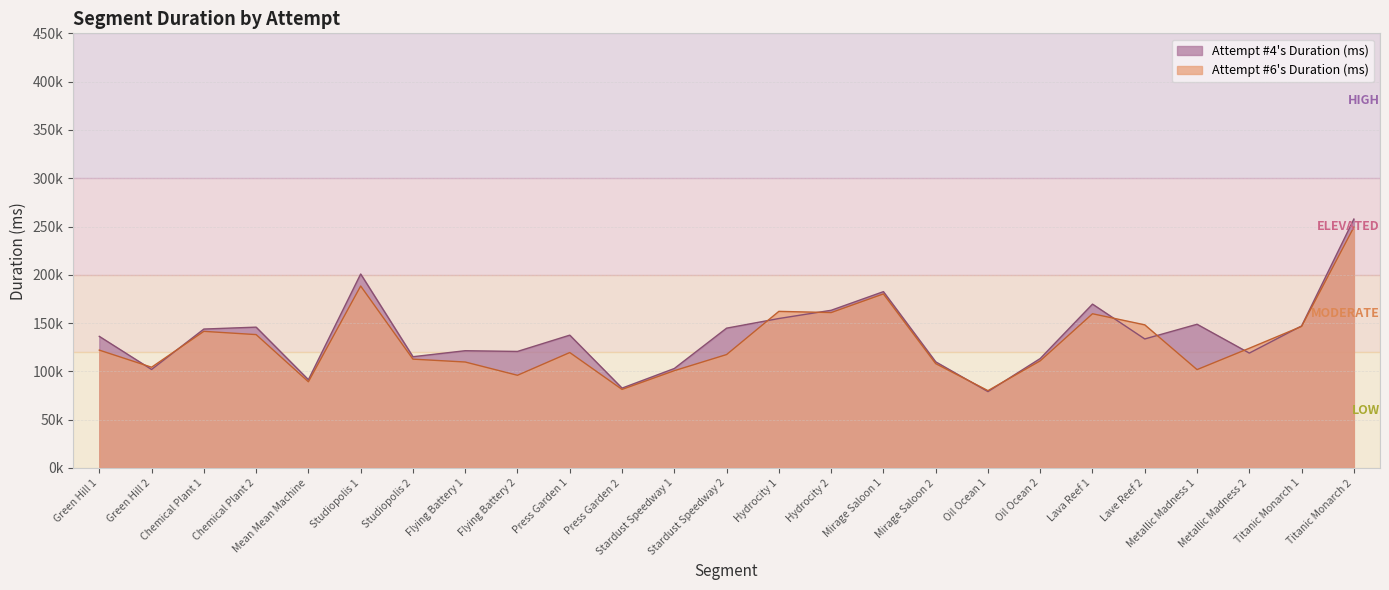

True or false: Attempt #6's Duration (ms) has more than 0 points higher than both neighbors.

True